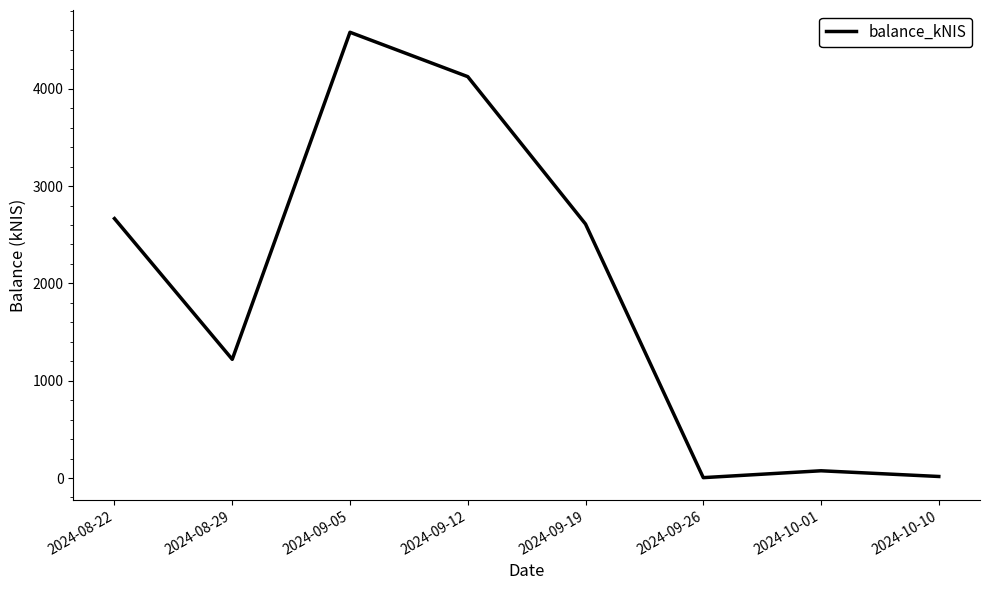

What is the average value?

1912.0